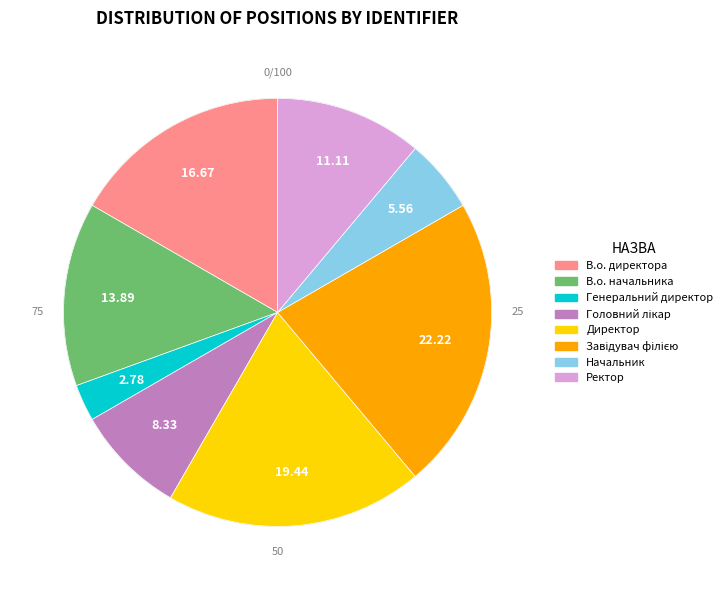

To the nearest percent, what is the average slice percentage?

12%